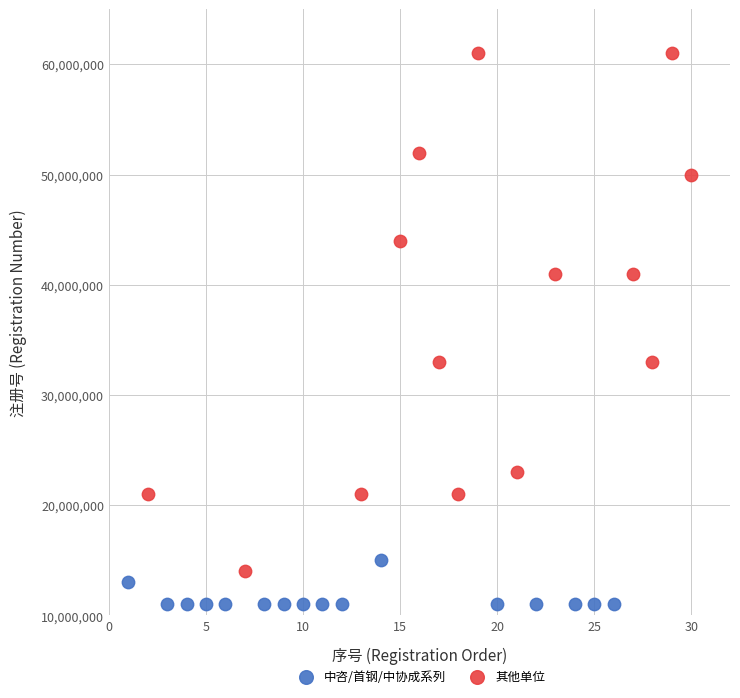

Which series has the largest Y range (max minus min)?

其他单位